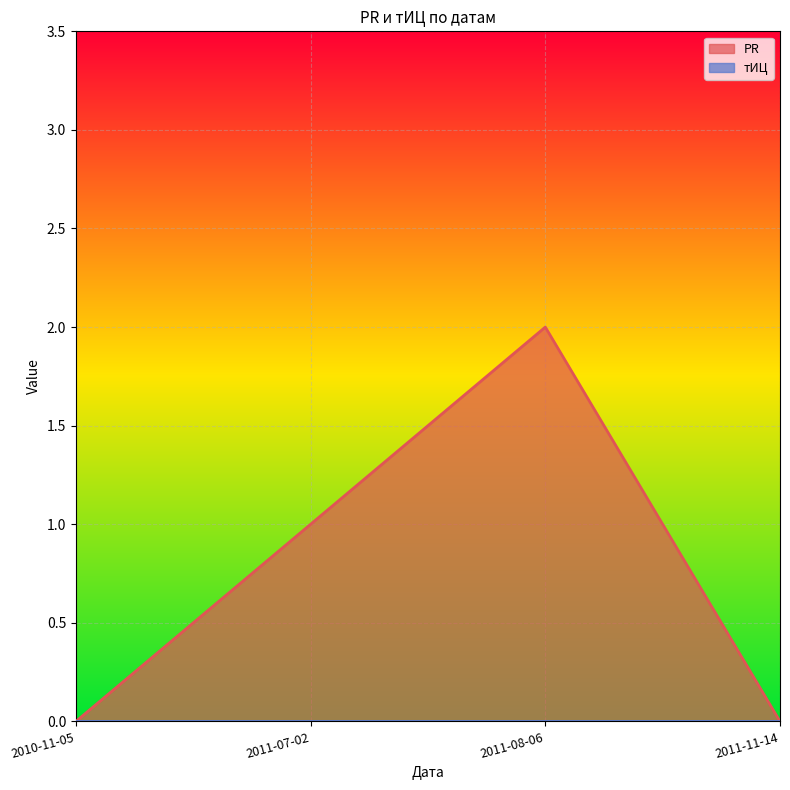

True or false: the data shows 3 at 2011-08-06.

False